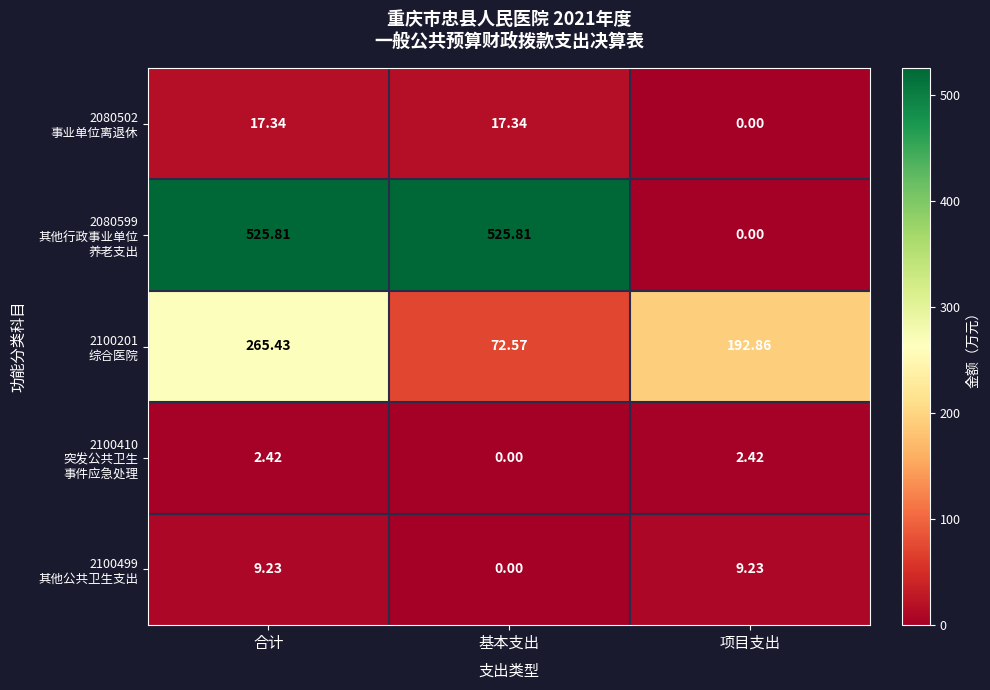

At which category is the sum across all series the highest?

合计